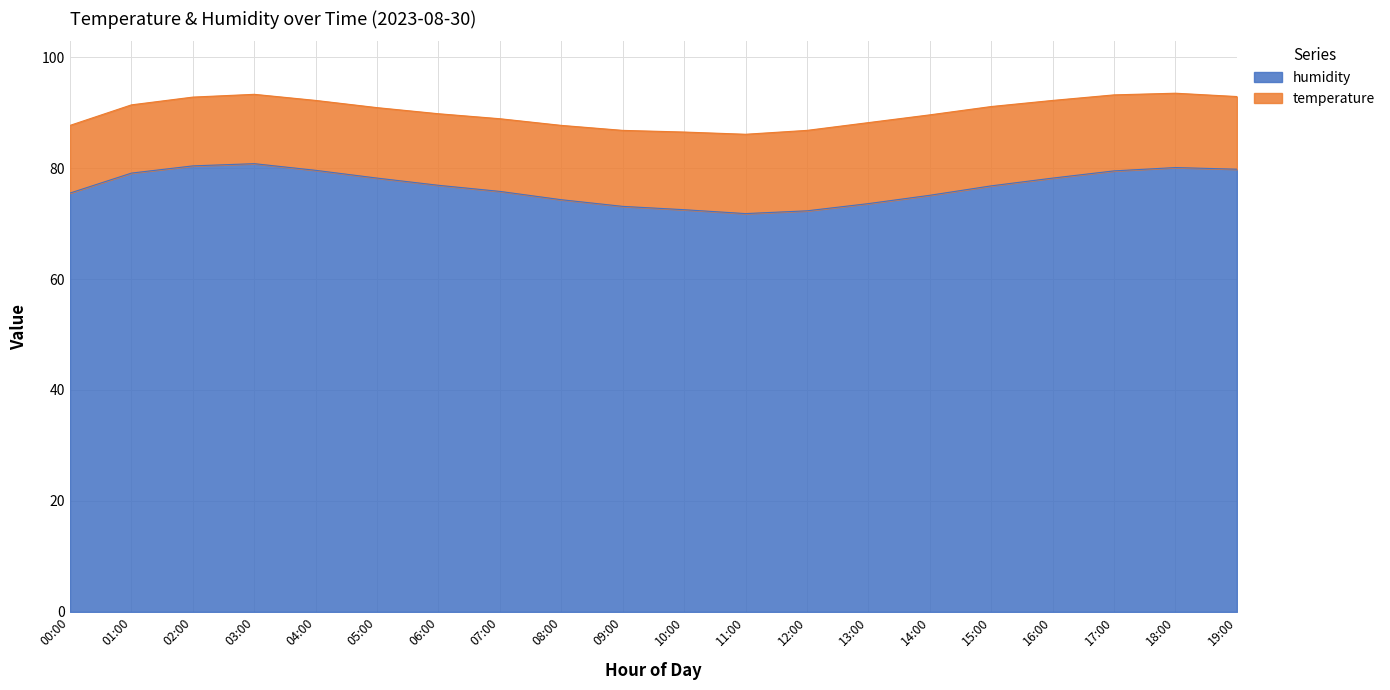

Does the chart display data point markers on the line(s)?

No